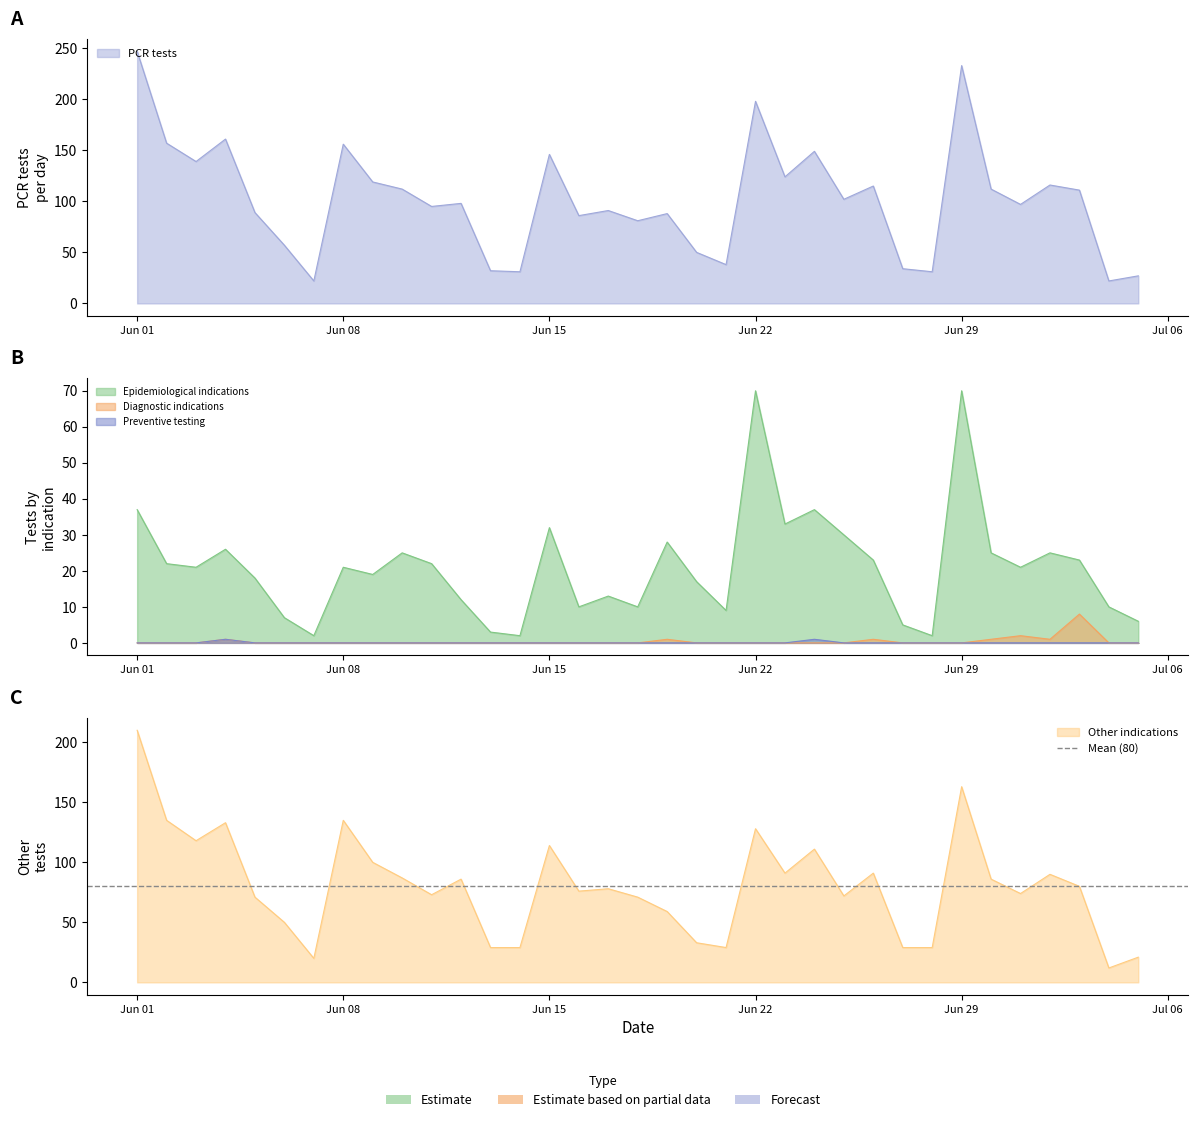

True or false: Epidemiological indications and PCR tests intersect in this chart.

False